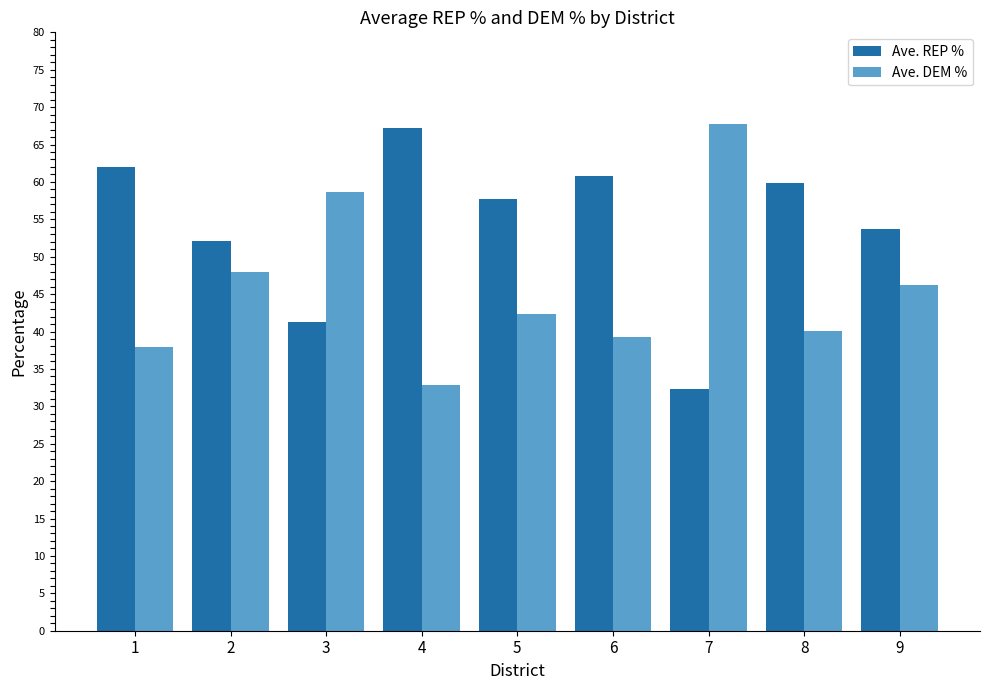

Is the value of Ave. REP % at 1 greater than the value of Ave. DEM % at 4?

Yes